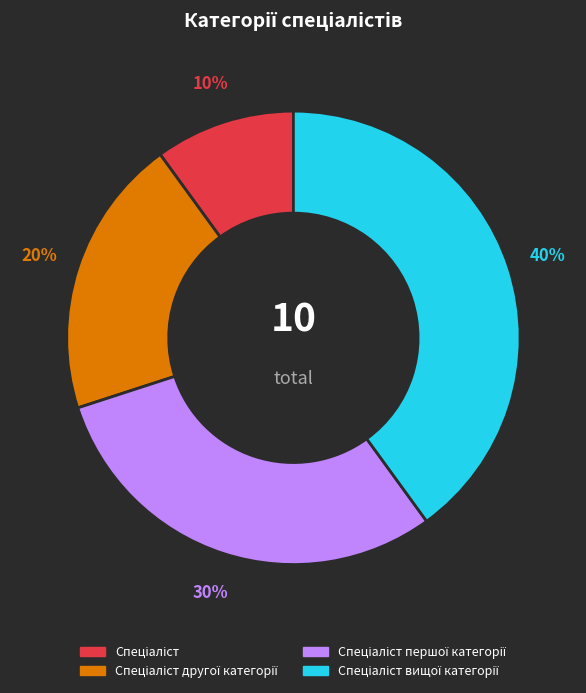

Count the number of slices in the pie.

4